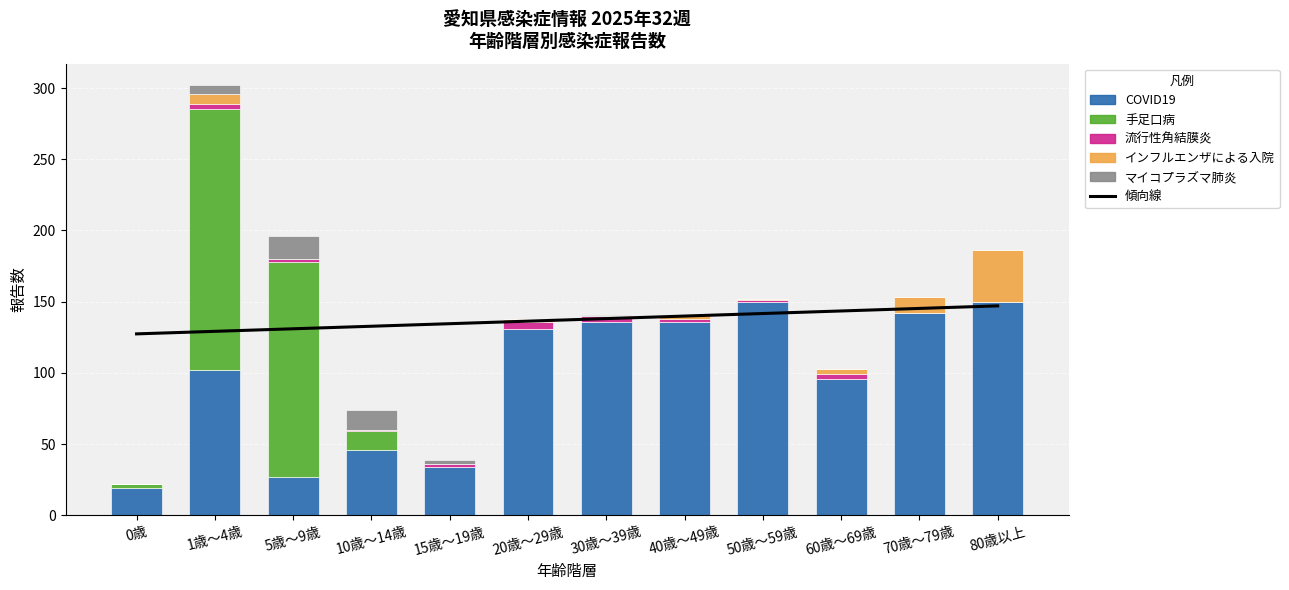

What is the average value of the 手足口病 series?

29.2